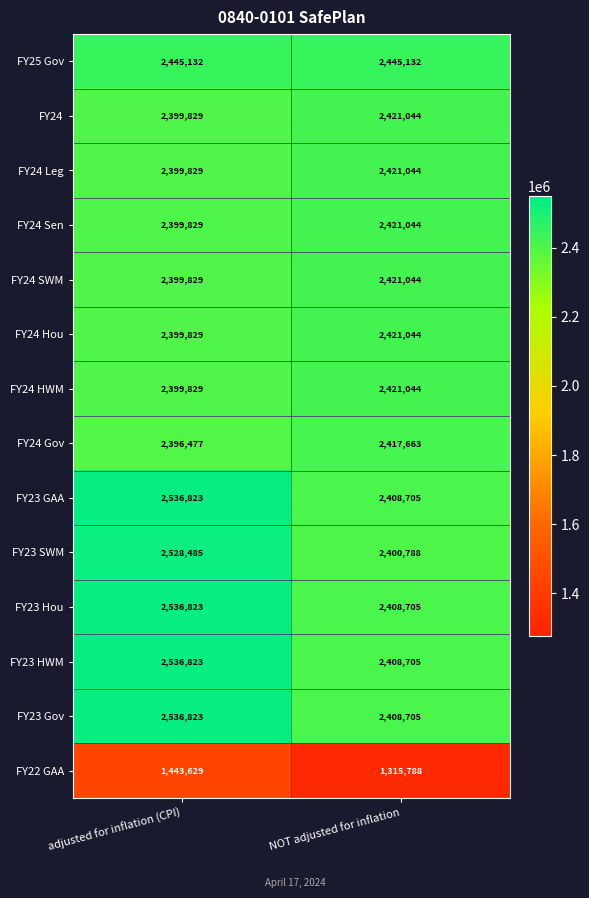

The FY23 HWM series shows 3385409 at adjusted for inflation (CPI). True or false?

False